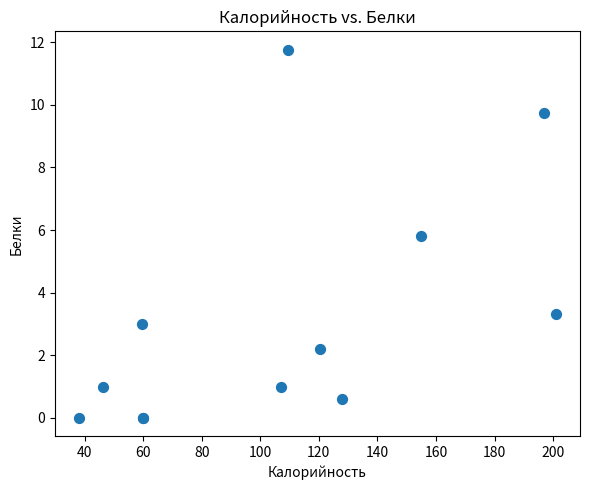

What Y value in the scatter plot is closest to 5?

5.8